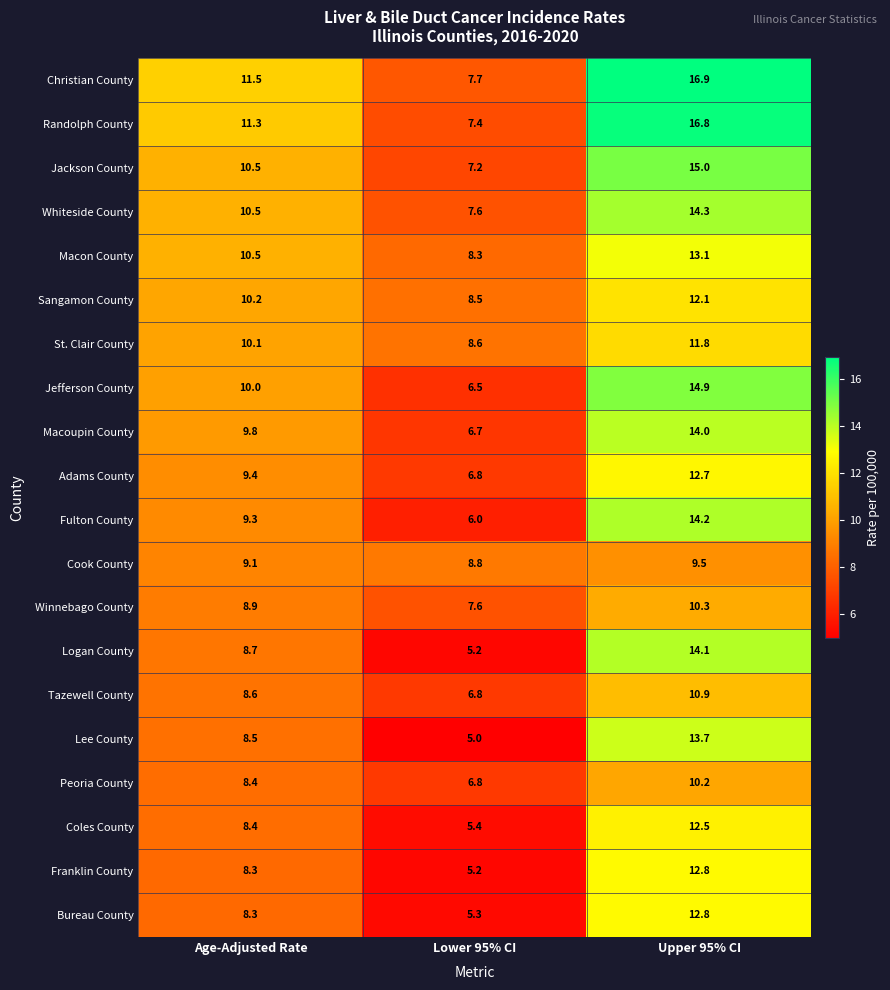

What is the maximum value shown in the chart?

16.9